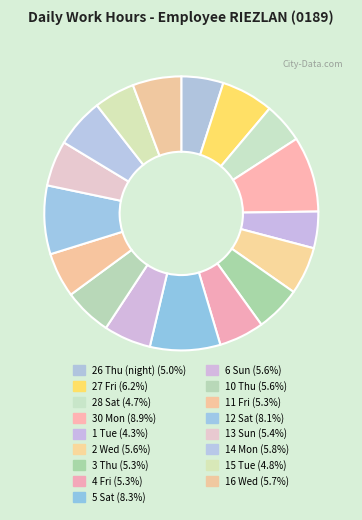

To the nearest percent, what is the average slice percentage?

6%